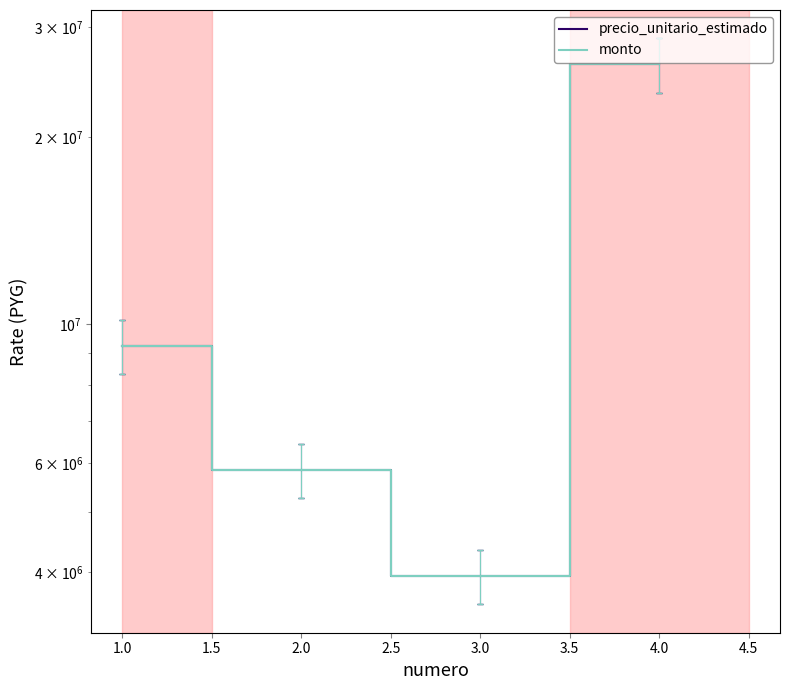

How many values in the precio_unitario_estimado series exceed 9250000?

1